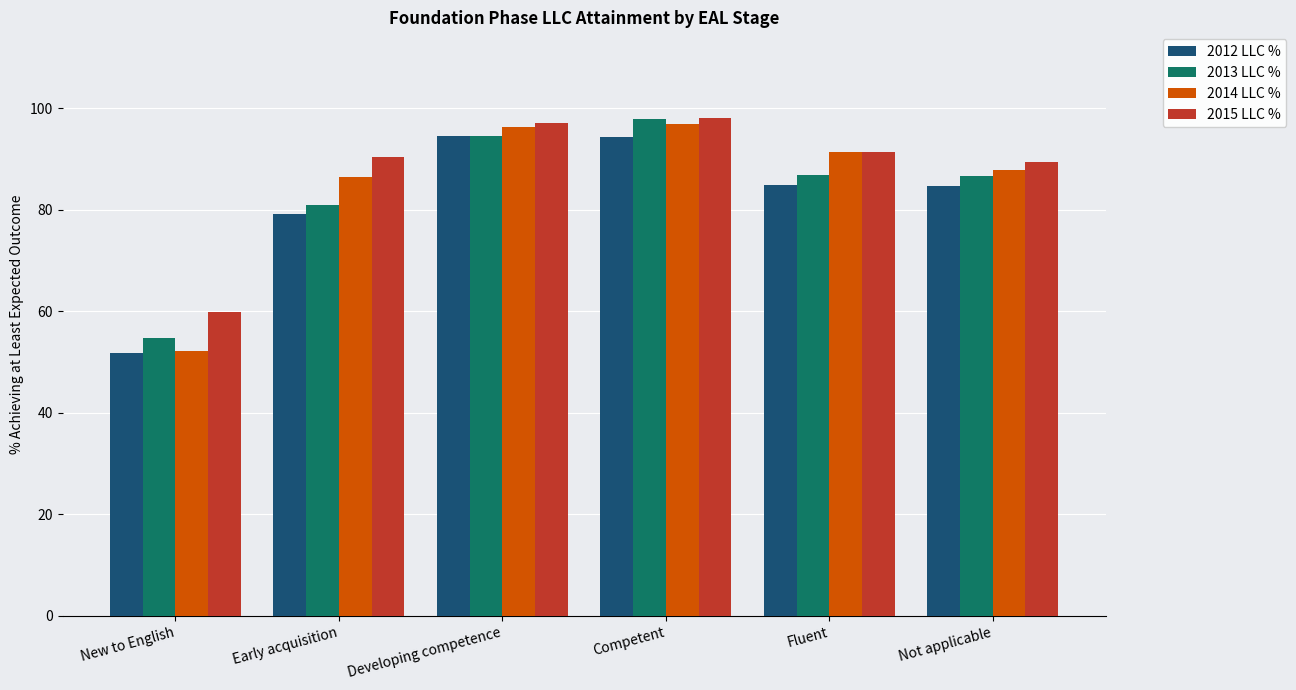

What is the sum of the 2014 LLC % values at Early acquisition and Developing competence?

182.8